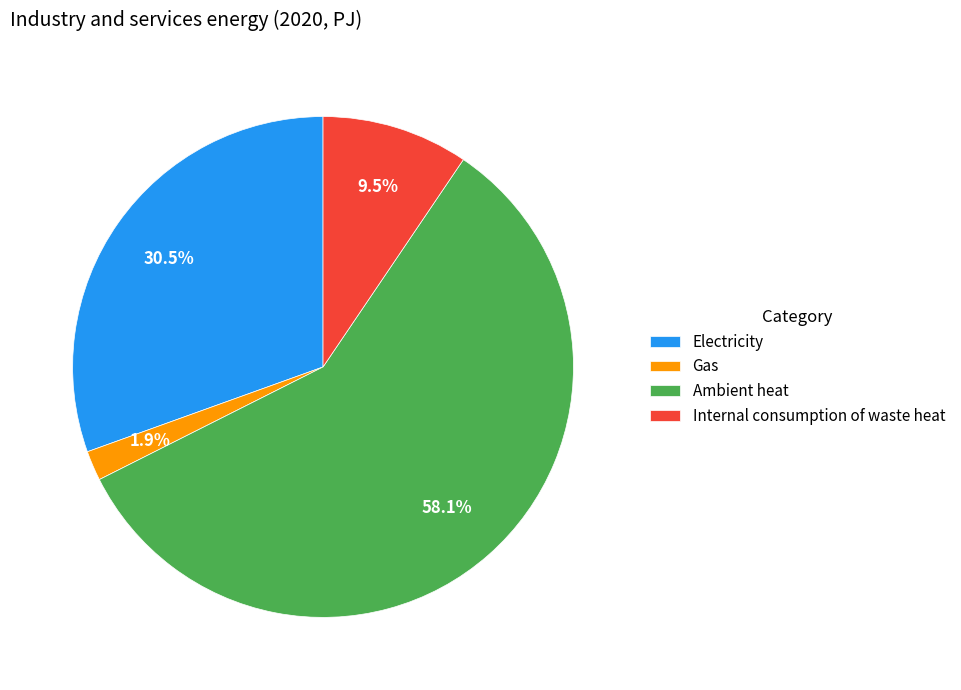

How many slices are in this pie chart?

4